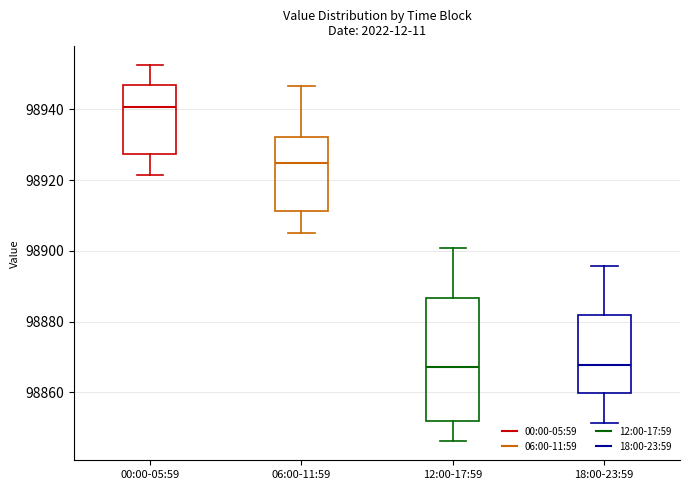

Reading left to right, read every box against the y-axis: the position of its median line, the range the box covers, and the ends of its whiskers. The values are not printed on the chart, so give them approximately, as read against the axis.

00:00-05:59: median 98940, box 98928 to 98946, whiskers 98922 to 98952
06:00-11:59: median 98924, box 98912 to 98932, whiskers 98906 to 98946
12:00-17:59: median 98868, box 98852 to 98886, whiskers 98846 to 98900
18:00-23:59: median 98868, box 98860 to 98882, whiskers 98852 to 98896